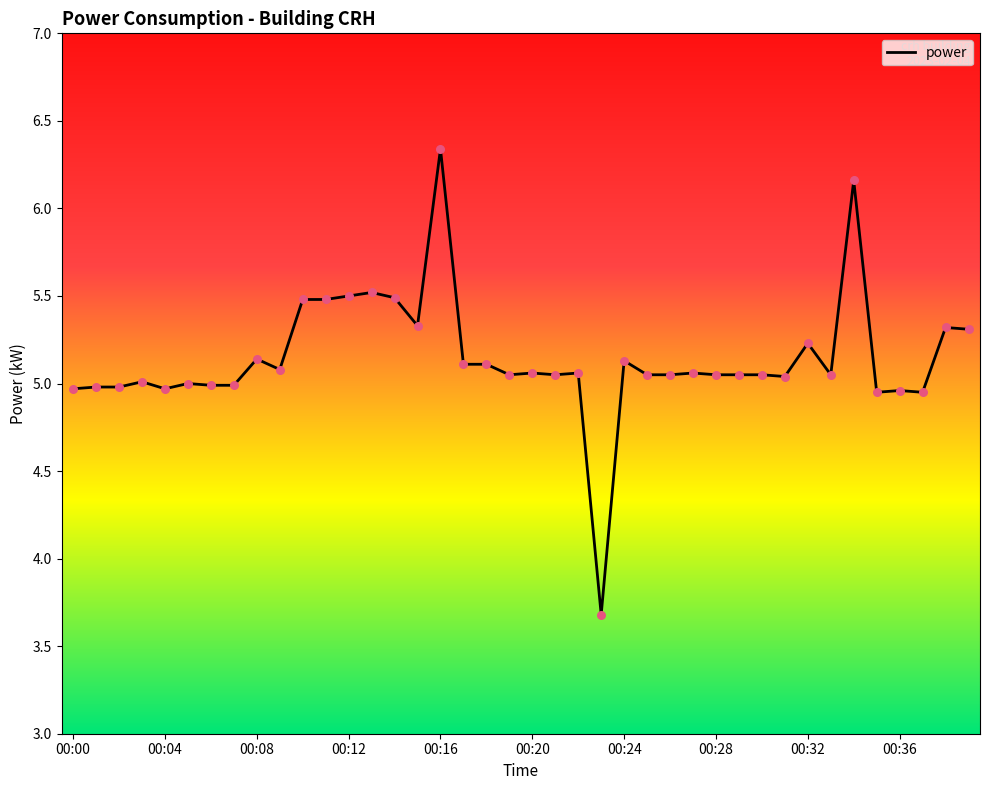

What is the smallest value displayed?

3.7